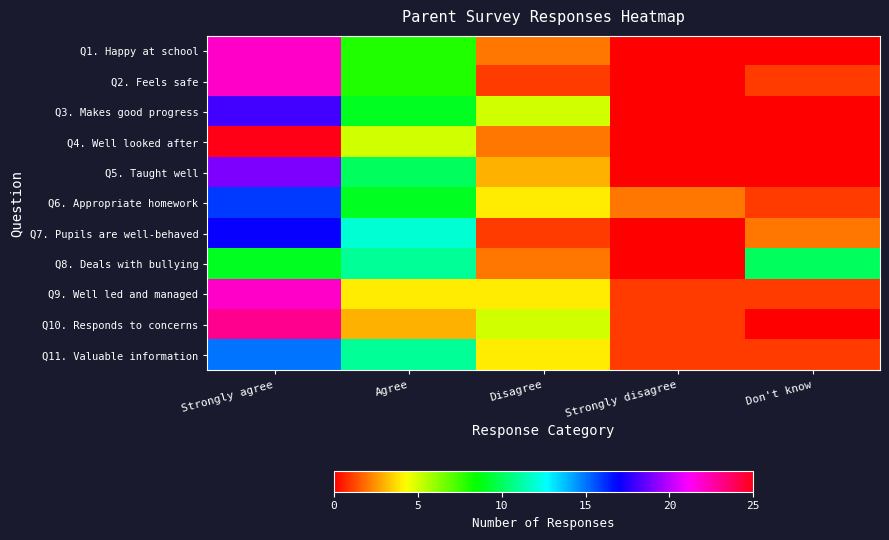

Between Strongly disagree and Don't know, which is larger?

Strongly disagree